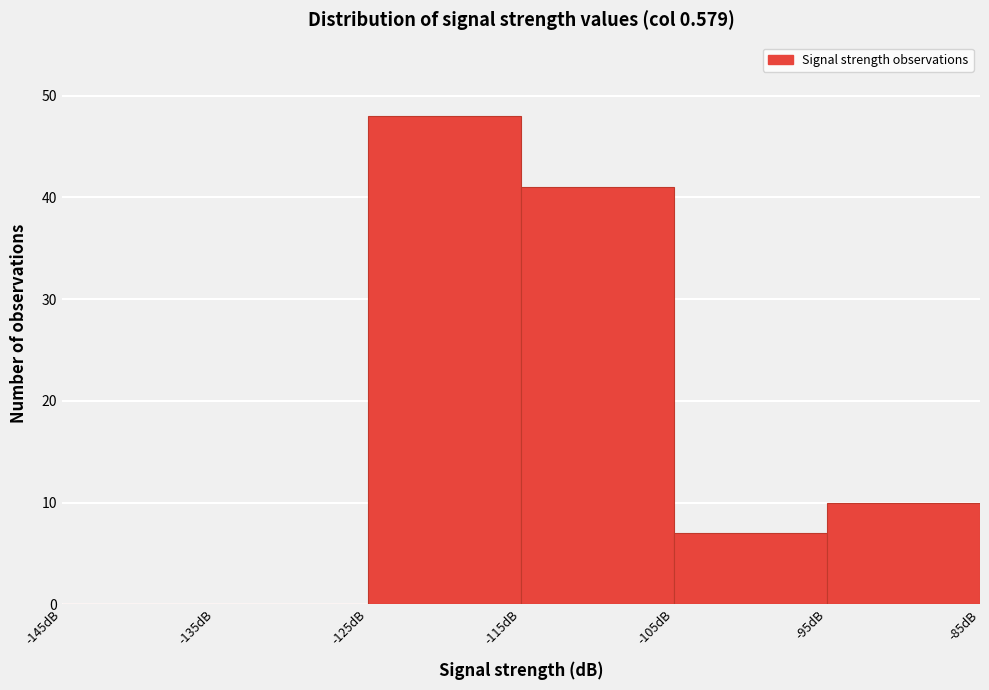

Reading left to right, transcribe this chart: for each bar, give the range it covers on the x-axis and its height. The values are not printed on the chart, so give them approximately, as read against the axis.

-145 to -135: 0
-135 to -125: 0
-125 to -115: 48
-115 to -105: 41
-105 to -95: 7
-95 to -85: 10